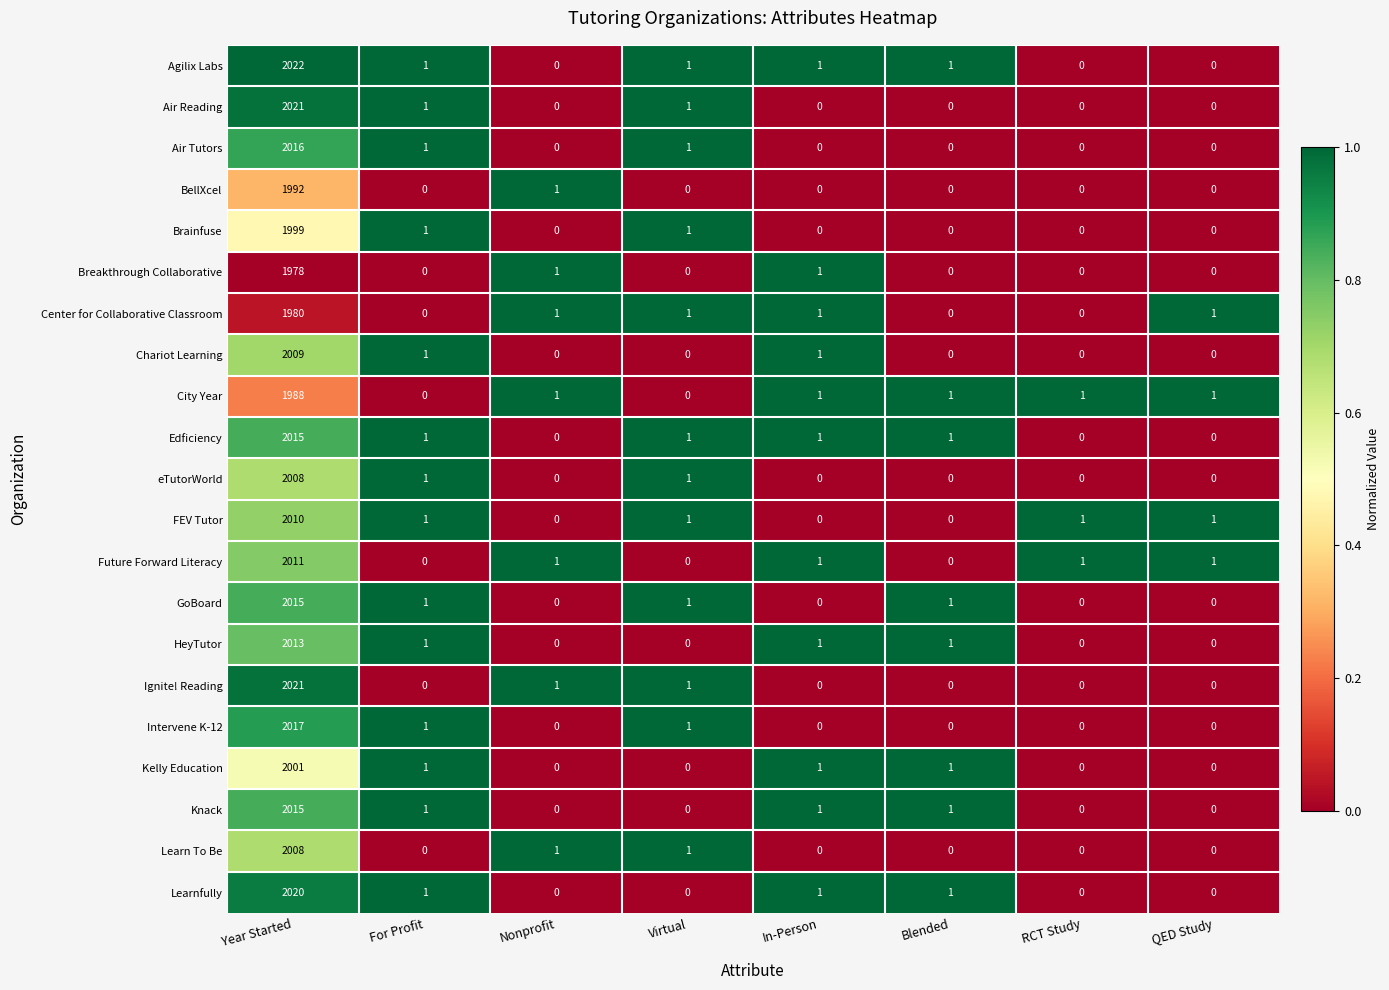

What is the difference between the maximum and minimum values in the Edficiency series?

2015